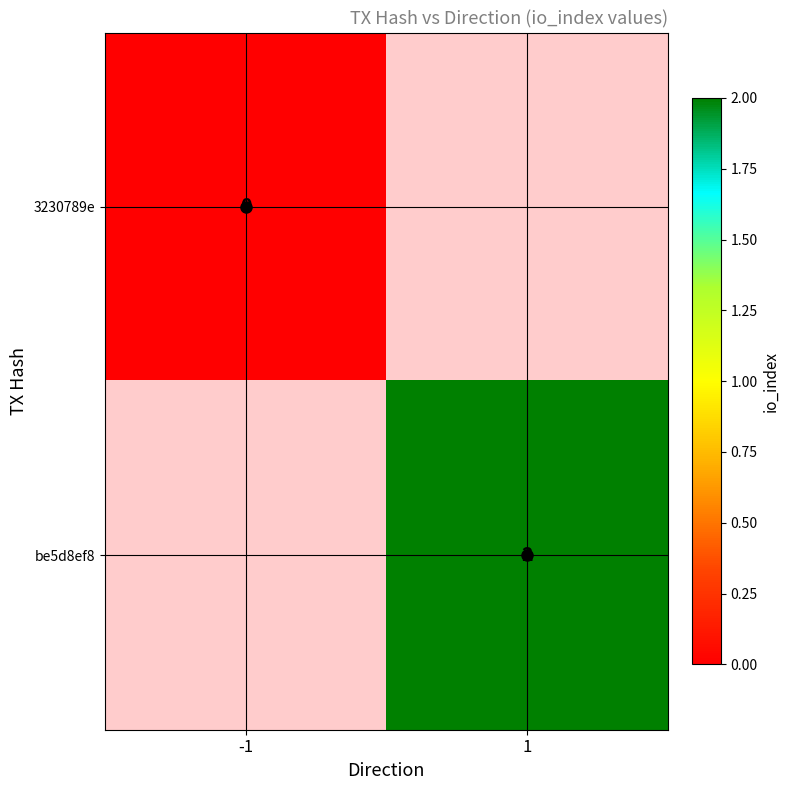

Which label corresponds to the smallest value in the chart?

-1